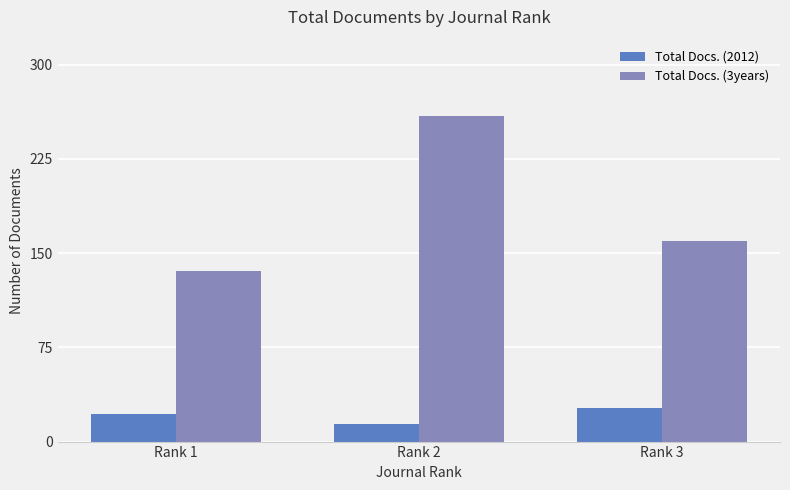

How many distinct data groups are displayed?

2